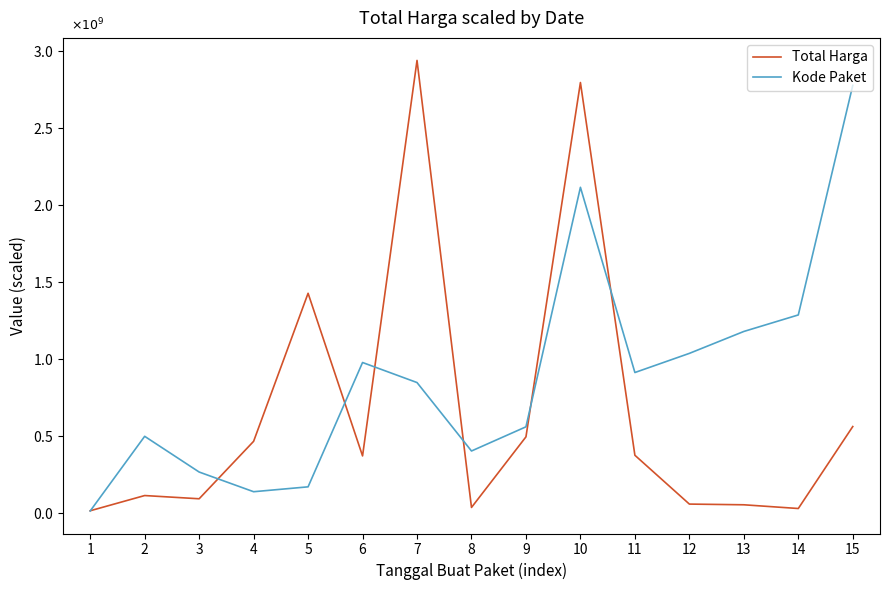

Does the chart display data point markers on the line(s)?

No